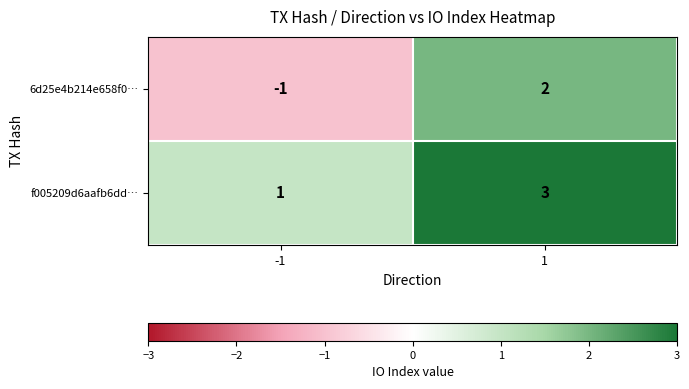

At how many categories does at least one series exceed 0?

2